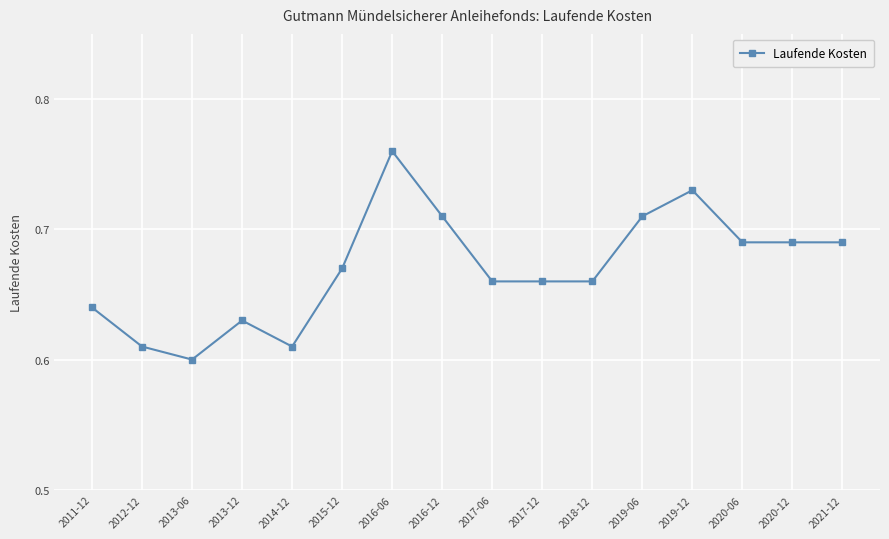

True or false: the data shows 1.1 at 2015-12.

False